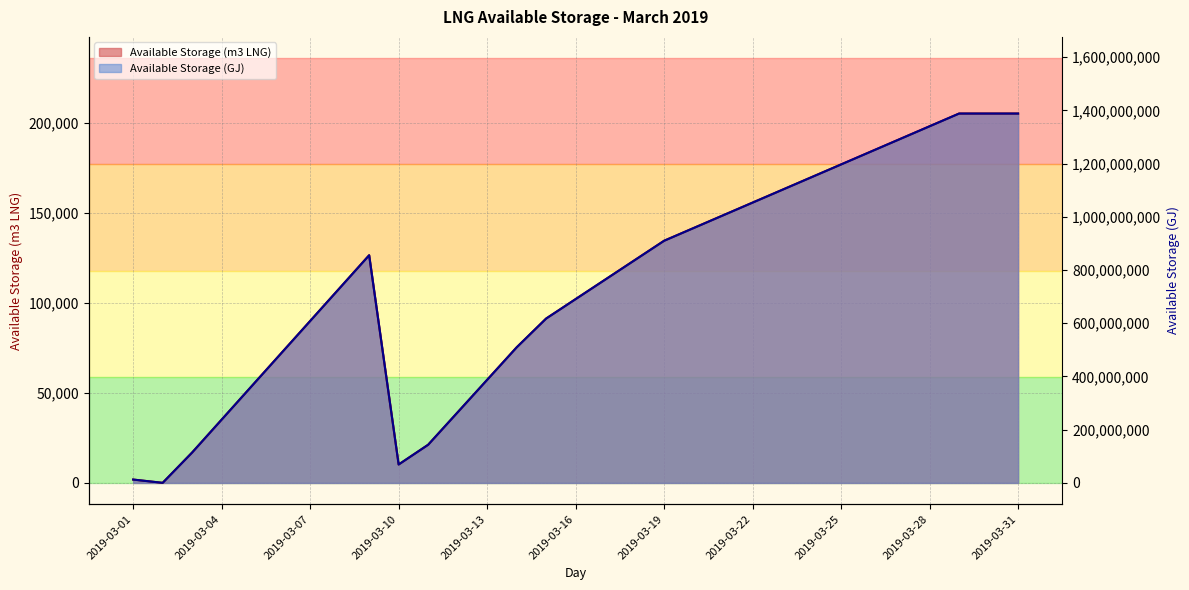

Which series has the widest spread of values?

Available Storage (m3 LNG)